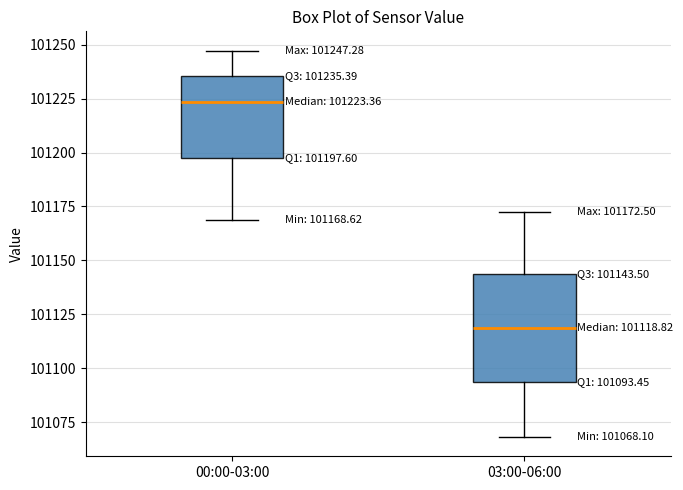

Which box has the lowest median line?

03:00-06:00